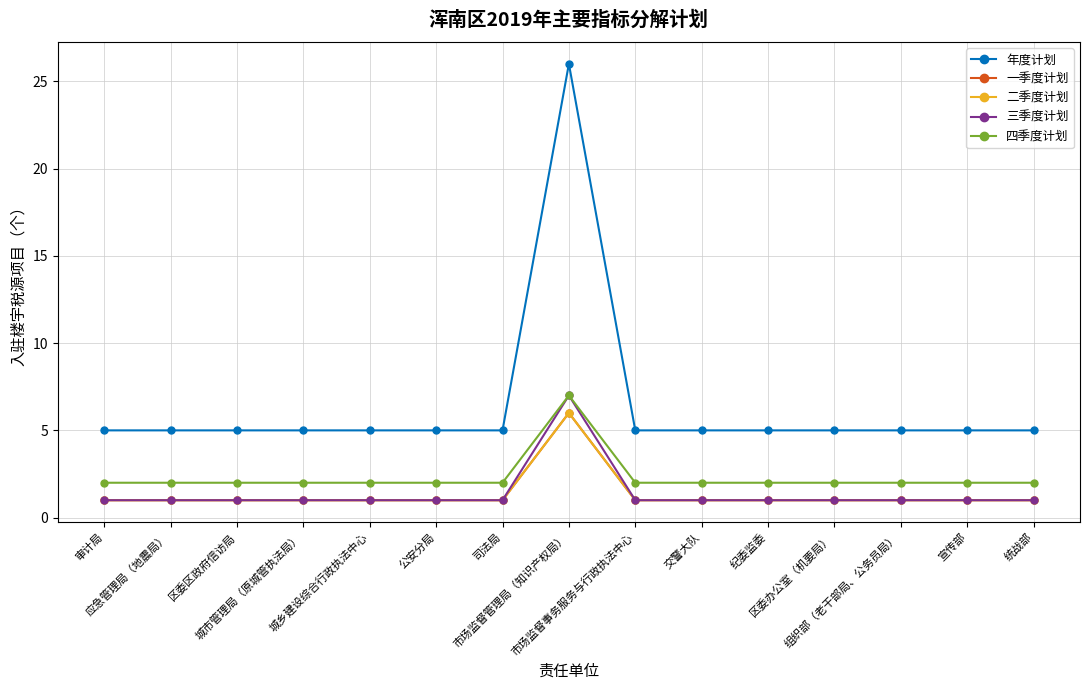

What is the average value of the 二季度计划 series?

1